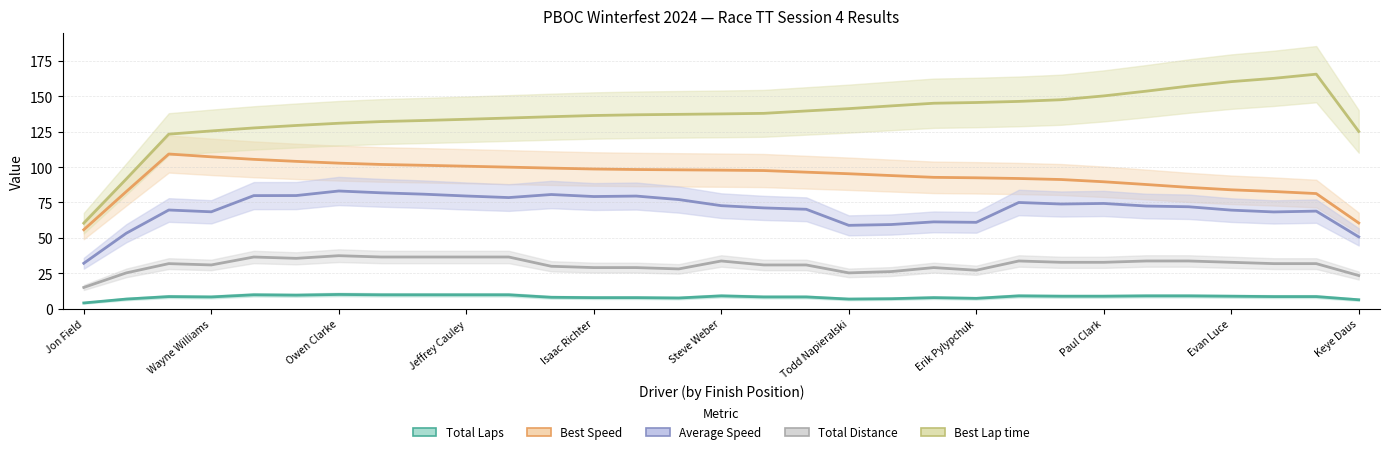

The value of Best Lap time at Dave House is 60.8. True or false?

False